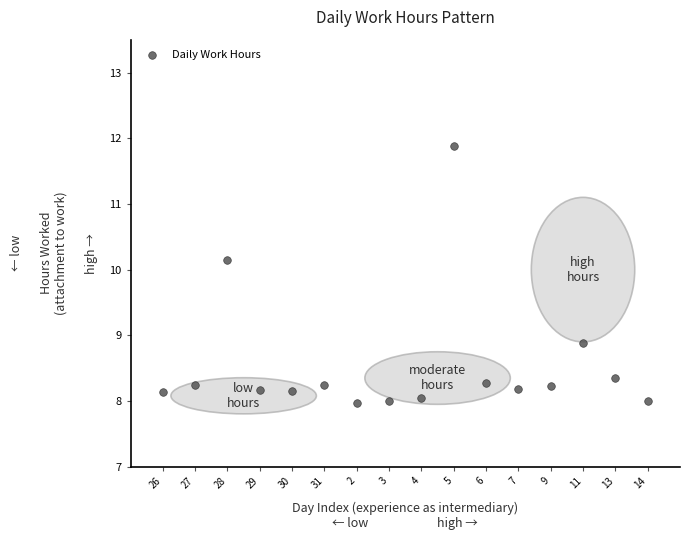

What Y value in the scatter plot is closest to 9?

8.9